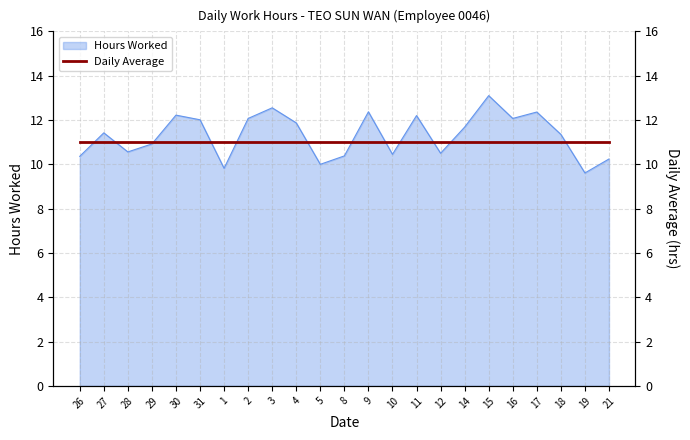

How many lines are shown in the chart?

1